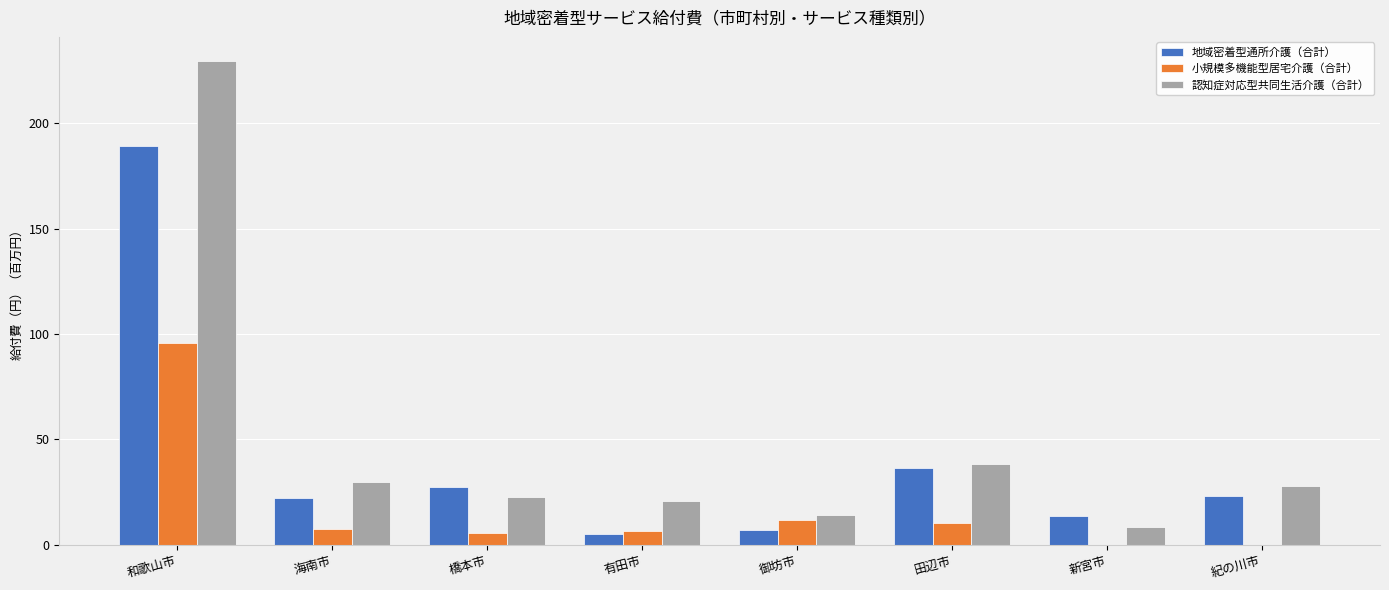

The value of 認知症対応型共同生活介護（合計） at 有田市 is 21.0. True or false?

True